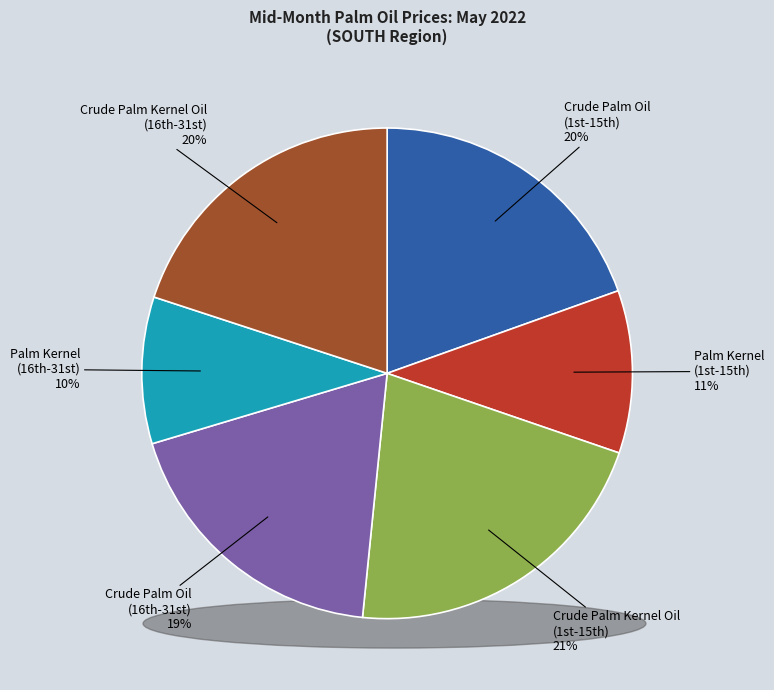

Is there a majority slice in this chart?

No